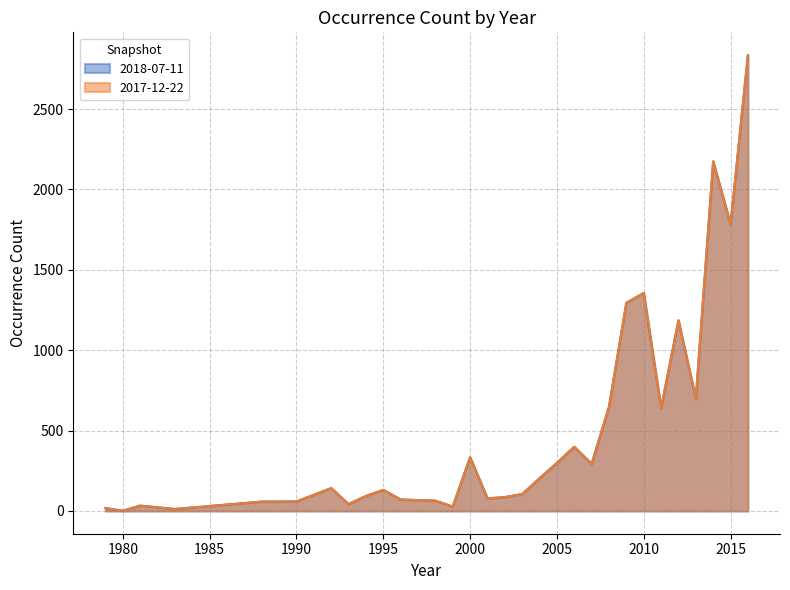

Where is the first local minimum for 2017-12-22?

1980